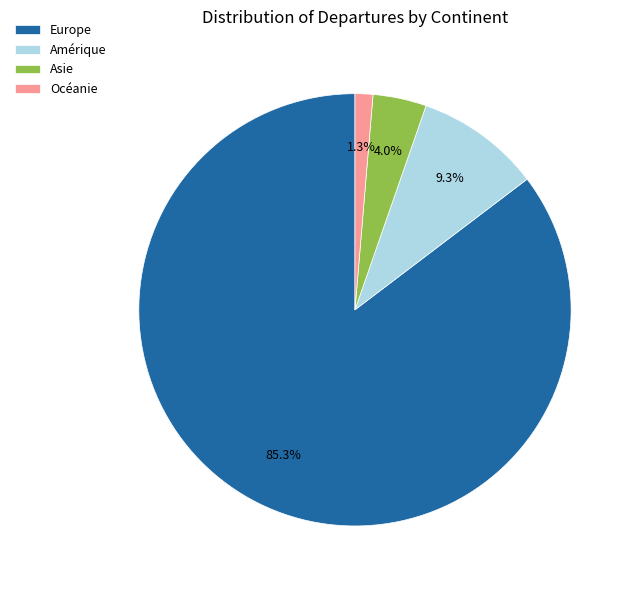

Which category accounts for the majority?

Europe